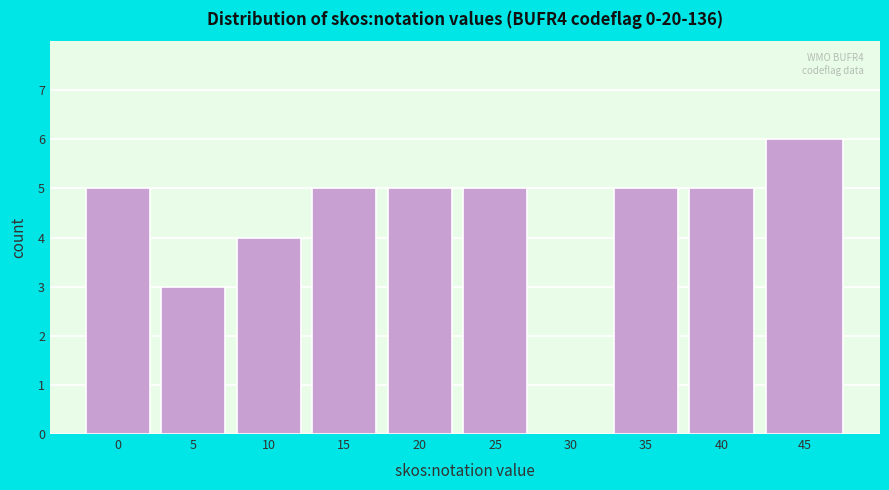

Reading right to left, transcribe all the data shown in this chart.

45=6	40=5	35=5	30=0	25=5	20=5	15=5	10=4	5=3	0=5